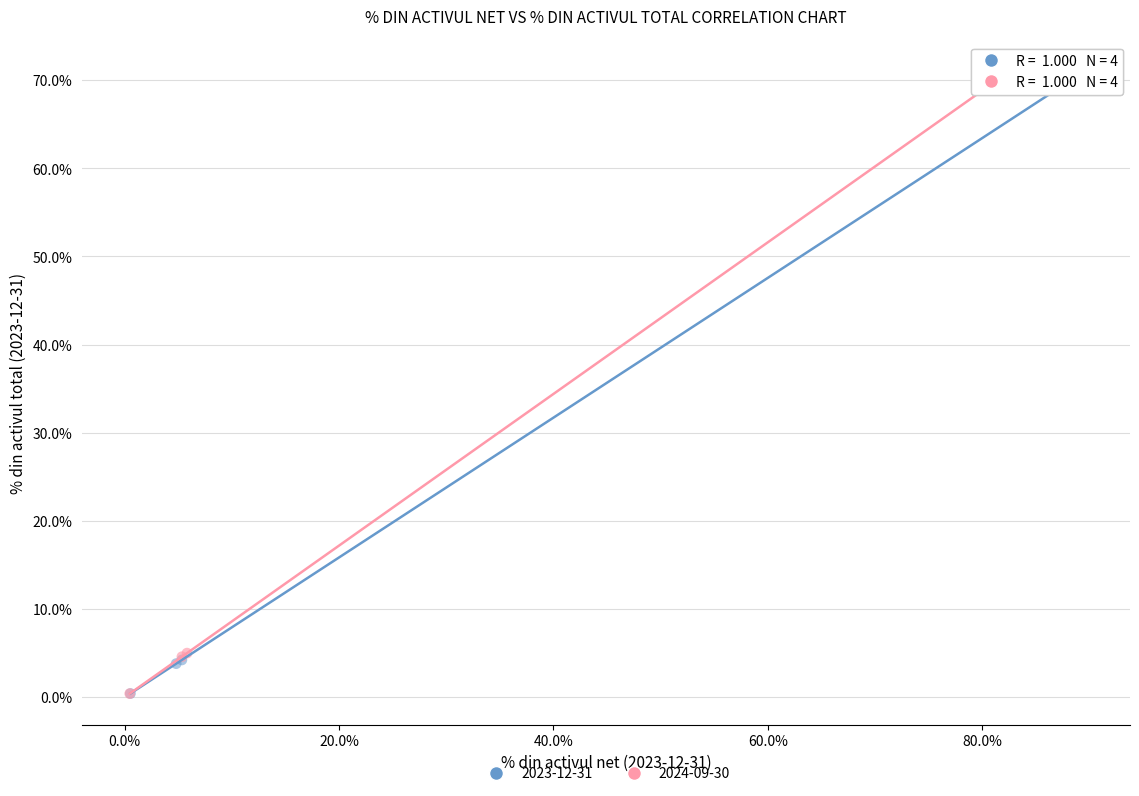

Which series has the largest Y range (max minus min)?

2023-12-31